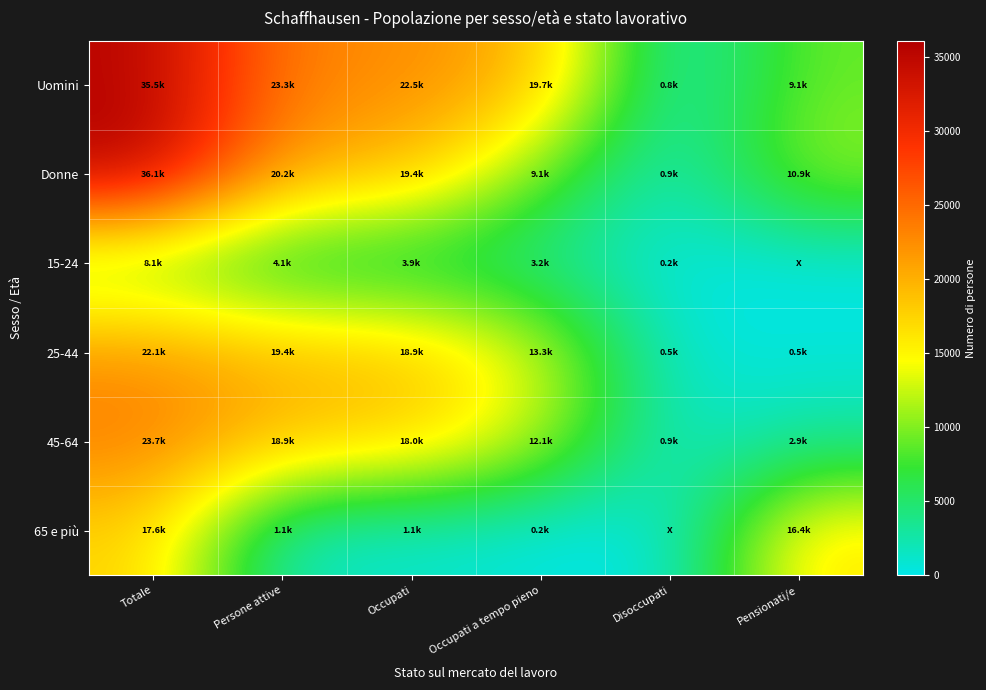

Reading right to left, extract all data points from this chart.

Uomini: Pensionati/e=9125.1	Disoccupati=814.6	Occupati a tempo pieno=19652.3	Occupati=22530.6	Persone attive=23345.3	Totale=35470.0
Donne: Pensionati/e=10870.2	Disoccupati=851.6	Occupati a tempo pieno=9113.3	Occupati=19388.5	Persone attive=20240.1	Totale=36065.0
15-24: Pensionati/e=0.0	Disoccupati=243.8	Occupati a tempo pieno=3160.7	Occupati=3891.1	Persone attive=4134.9	Totale=8118.0
25-44: Pensionati/e=515.2	Disoccupati=495.5	Occupati a tempo pieno=13330.0	Occupati=18946.5	Persone attive=19442.0	Totale=22095.0
45-64: Pensionati/e=2898.4	Disoccupati=926.9	Occupati a tempo pieno=12074.7	Occupati=17987.3	Persone attive=18914.3	Totale=23723.0
65 e più: Pensionati/e=16422.1	Disoccupati=0.0	Occupati a tempo pieno=200.2	Occupati=1094.3	Persone attive=1094.3	Totale=17599.0